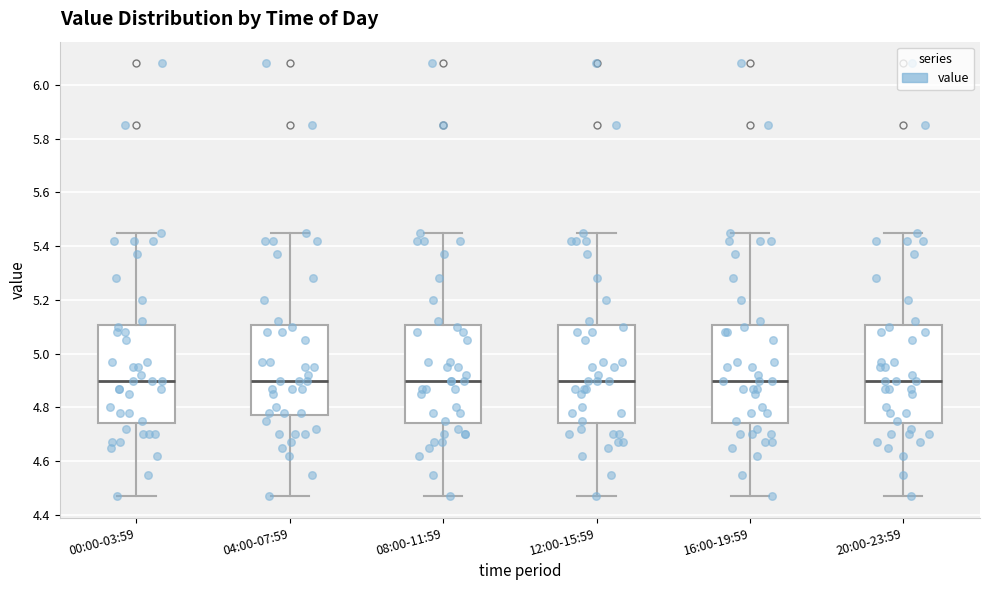

Reading left to right, transcribe this box plot: for each box, give where its median line is, the range the box spans, and where its two whiskers end, as read against the y-axis. The values are not printed on the chart, so give them approximately, as read against the axis.

00:00-03:59: median 4.90, box 4.74 to 5.10, whiskers 4.48 to 5.46
04:00-07:59: median 4.90, box 4.78 to 5.10, whiskers 4.48 to 5.46
08:00-11:59: median 4.90, box 4.74 to 5.10, whiskers 4.48 to 5.46
12:00-15:59: median 4.90, box 4.74 to 5.10, whiskers 4.48 to 5.46
16:00-19:59: median 4.90, box 4.74 to 5.10, whiskers 4.48 to 5.46
20:00-23:59: median 4.90, box 4.74 to 5.10, whiskers 4.48 to 5.46